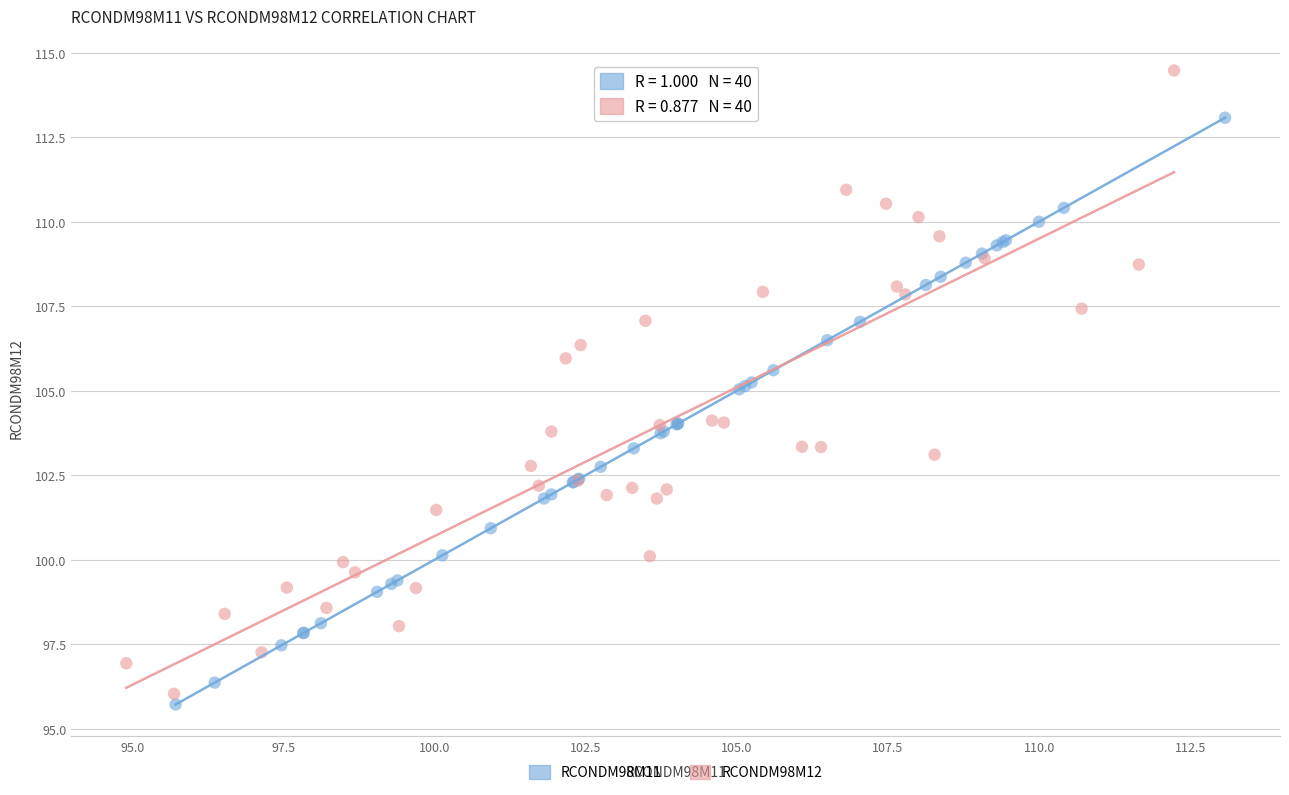

Which series reaches the maximum Y coordinate?

RCONDM98M12